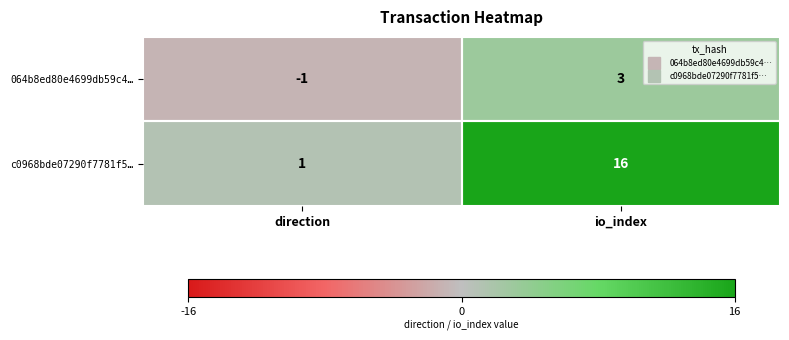

How many values in 064b8ed80e4699db59c4… are below zero?

1